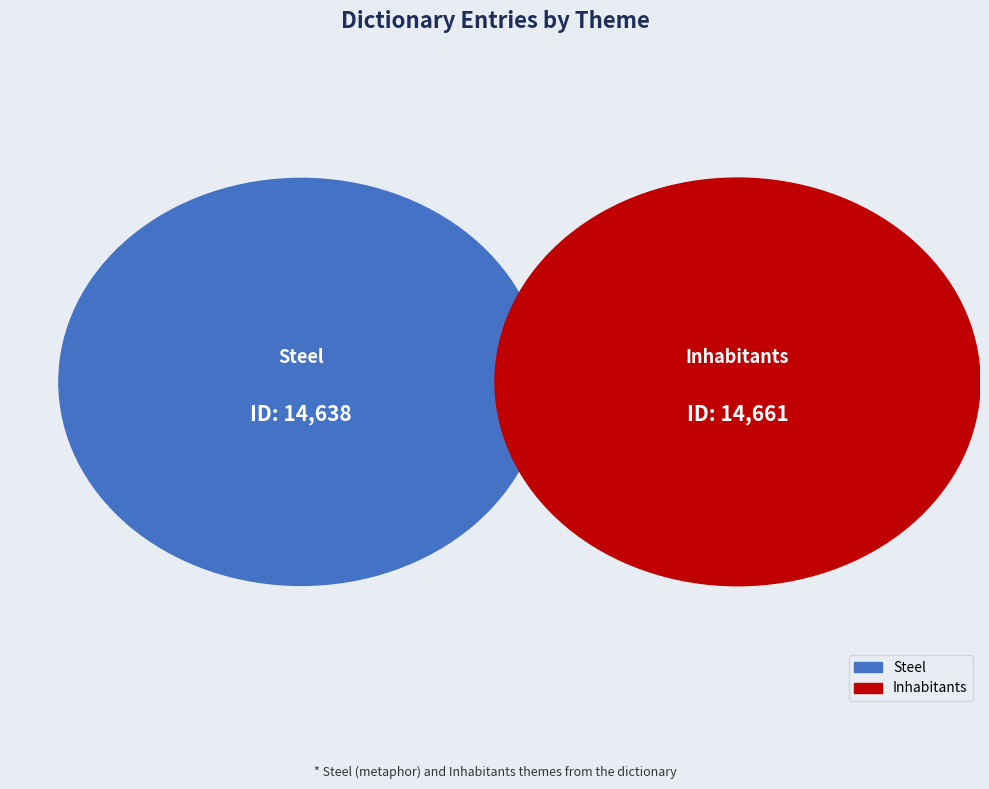

To the nearest percent, what portion does Steel represent?

50%